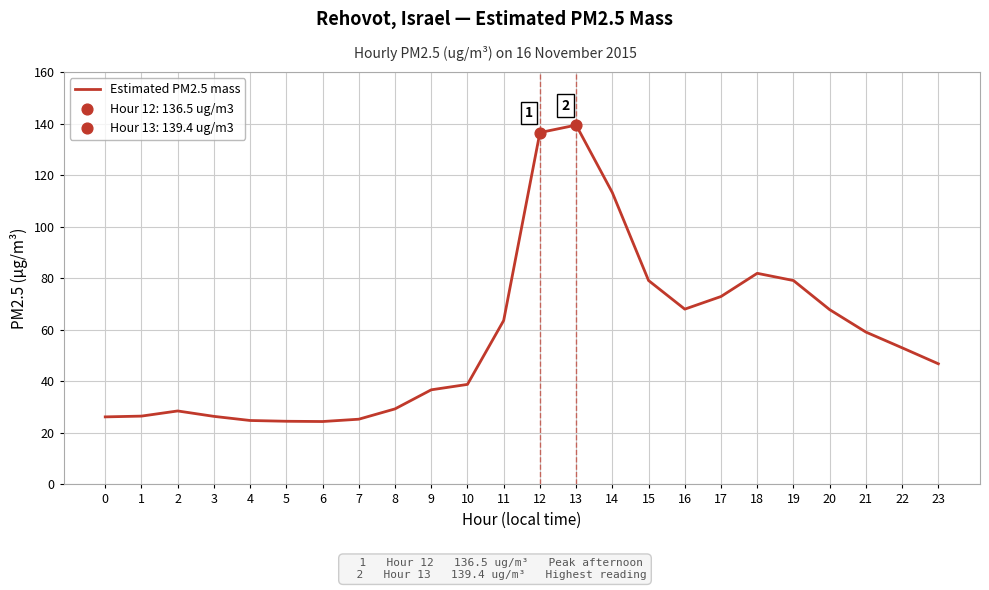

What is the change in value from 18 to 20?

-14.1